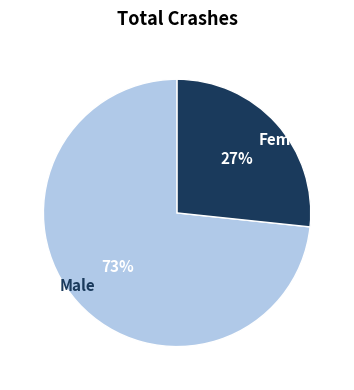

Combined, do Female and Male account for over 50%?

Yes